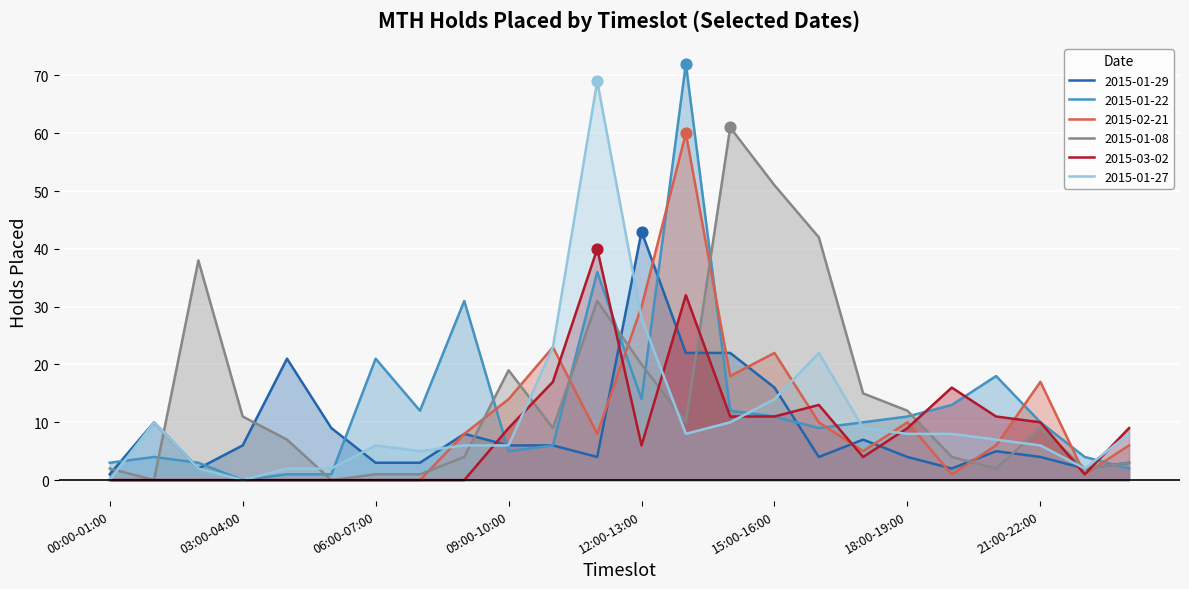

Which series reaches the maximum Y coordinate?

2015-01-22